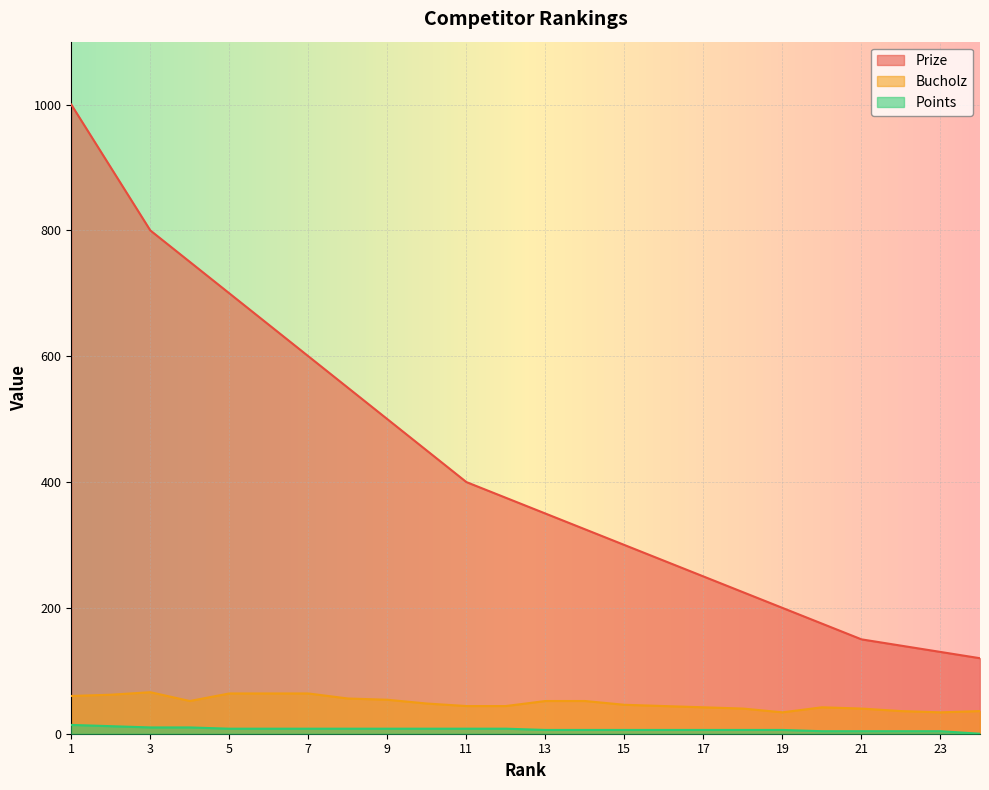

The Prize series shows 129 at 18. True or false?

False